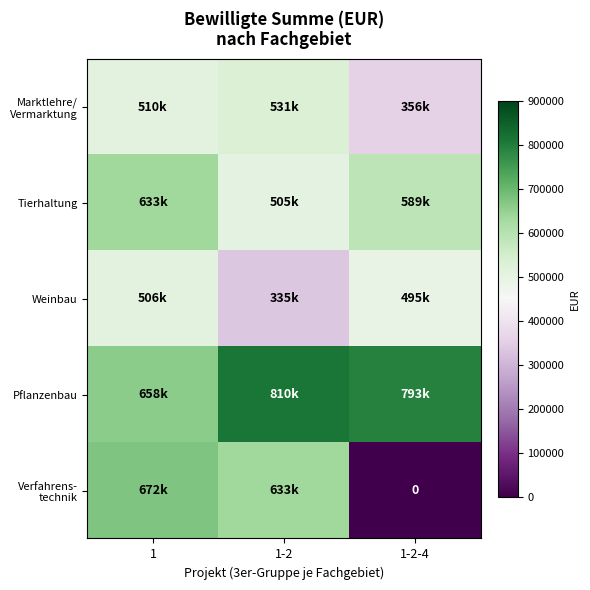

Rank the series by their maximum value, from lowest to highest.

Weinbau, Marktlehre/ Vermarktung, Tierhaltung, Verfahrens- technik, Pflanzenbau